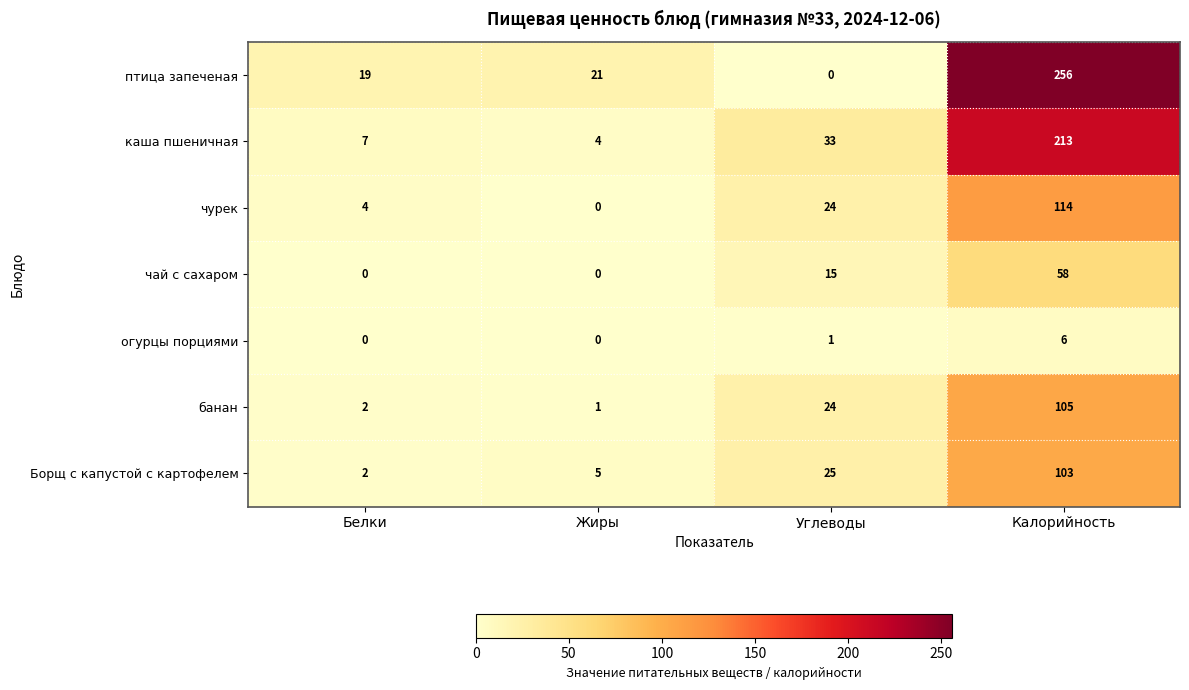

Reading right to left, extract all data points from this chart.

птица запеченая: Калорийность=256	Углеводы=0	Жиры=21	Белки=19
каша пшеничная: Калорийность=213	Углеводы=33	Жиры=4	Белки=7
чурек: Калорийность=114	Углеводы=24	Жиры=0	Белки=4
чай с сахаром: Калорийность=58	Углеводы=15	Жиры=0	Белки=0
огурцы порциями: Калорийность=6	Углеводы=1	Жиры=0	Белки=0
банан: Калорийность=105	Углеводы=24	Жиры=1	Белки=2
Борщ с капустой с картофелем: Калорийность=103	Углеводы=25	Жиры=5	Белки=2